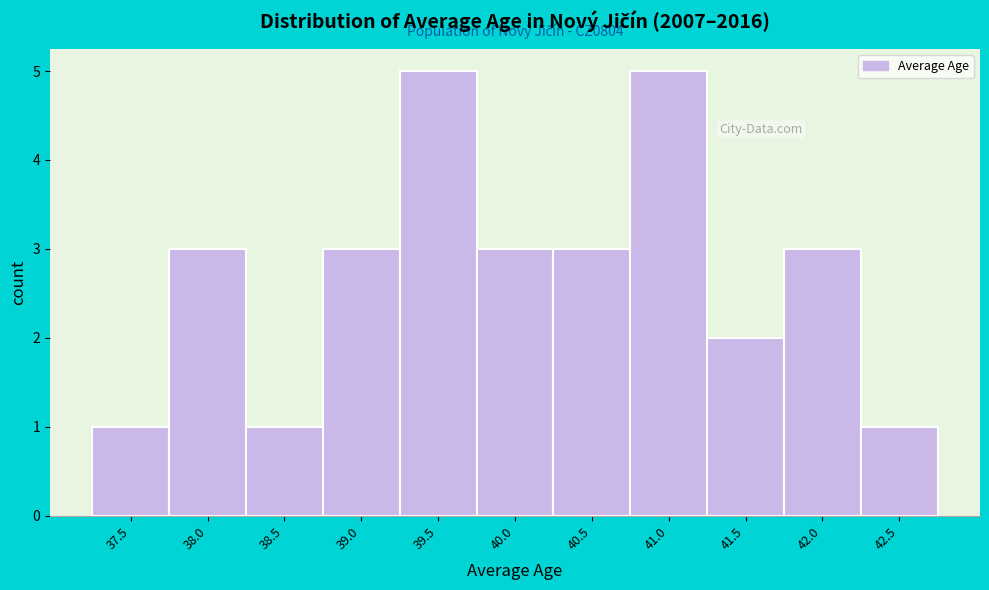

Reading left to right, list all the values displayed in this chart.

1	3	1	3	5	3	3	5	2	3	1